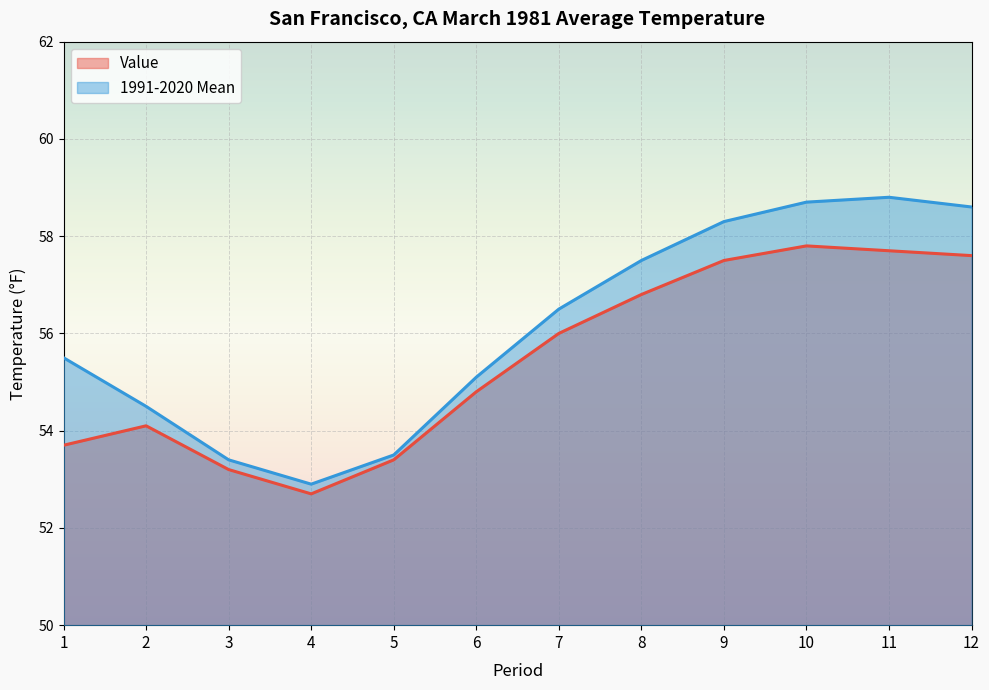

What is the difference between the Value values at 12 and 9?

0.1